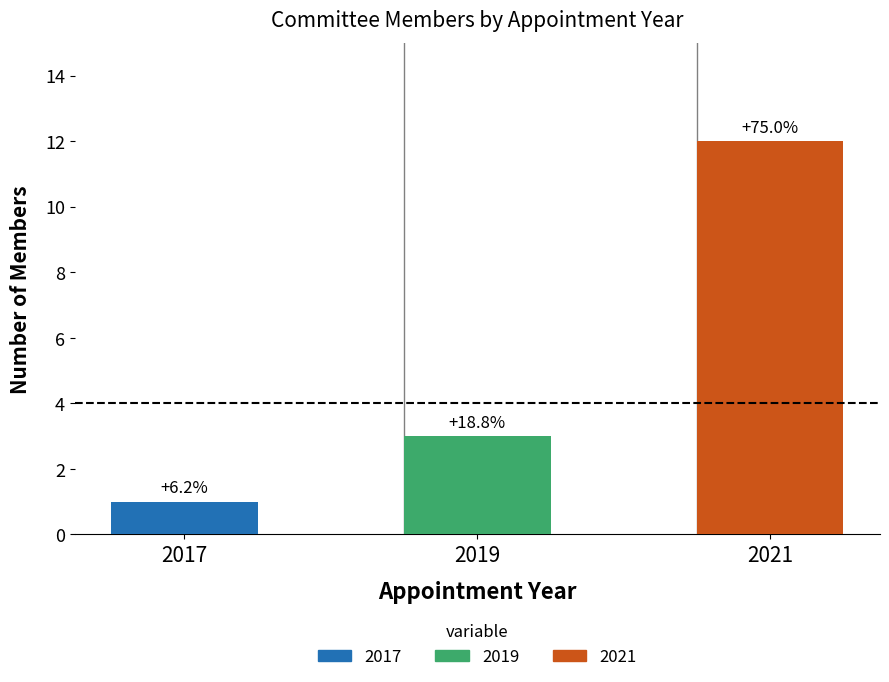

What is the sum of the values at 2021 and 2017?

13